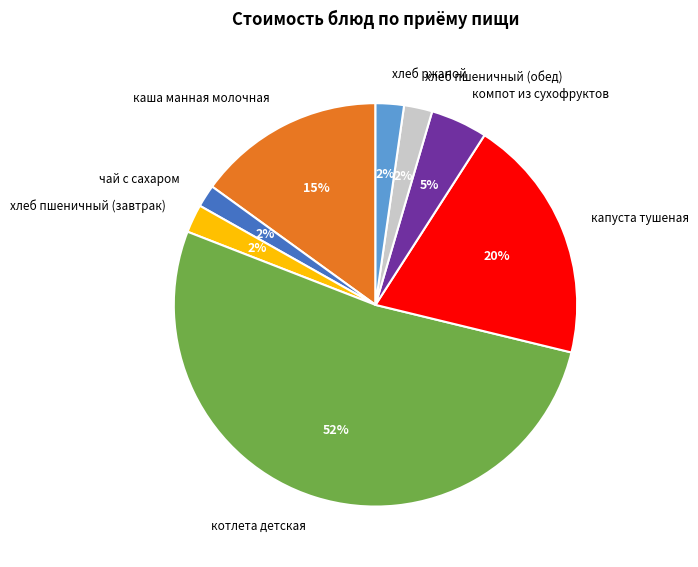

To the nearest percent, what is the difference between the котлета детская and капуста тушеная slice percentages?

32%